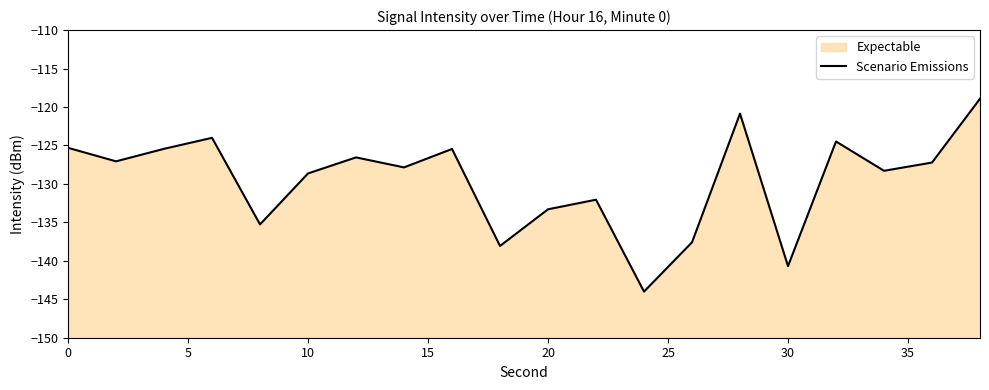

What is the value of the 8th point from the left?

-127.9